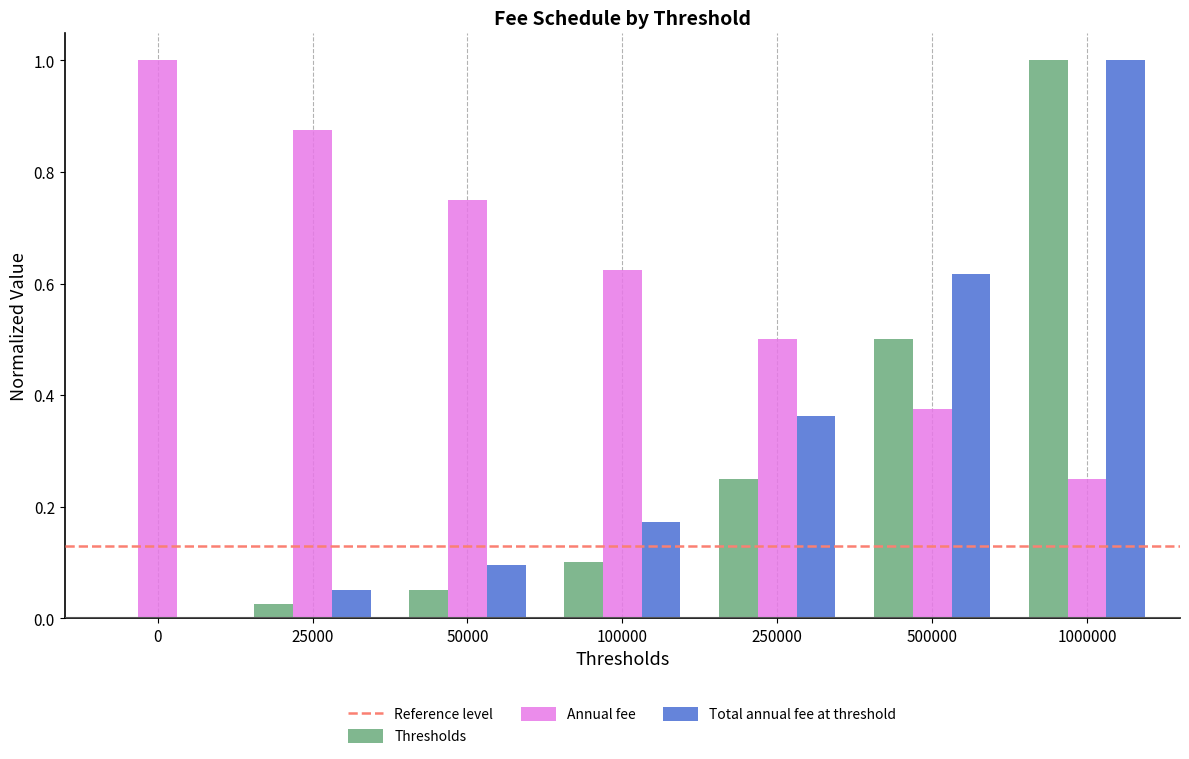

Which series has the largest total across all categories?

Annual fee